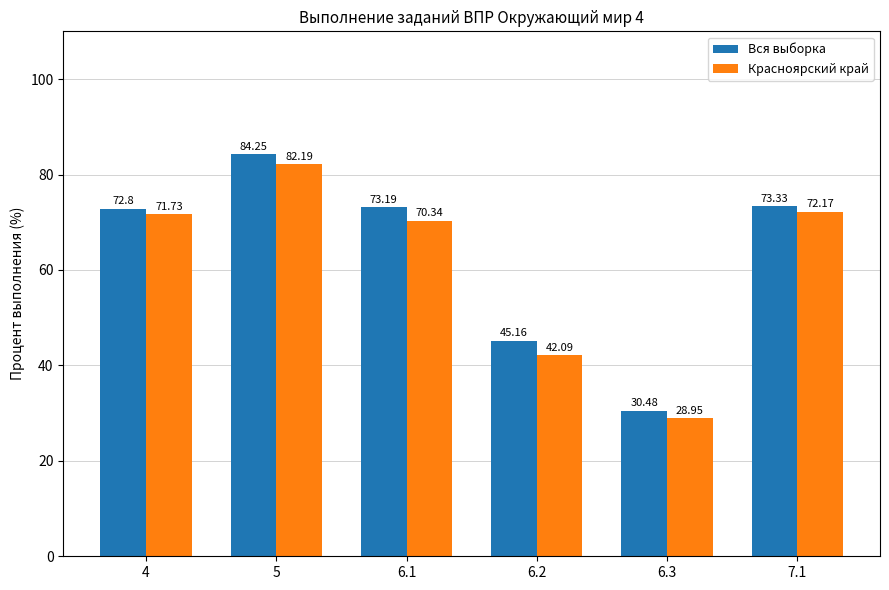

What is the label of the 4th bar from the left?

6.2